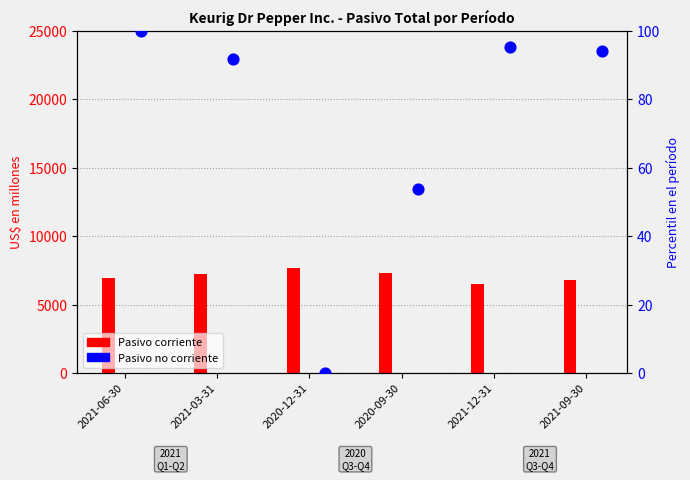

What is the change in value from 2021-12-31 to 2021-09-30?

-1.2